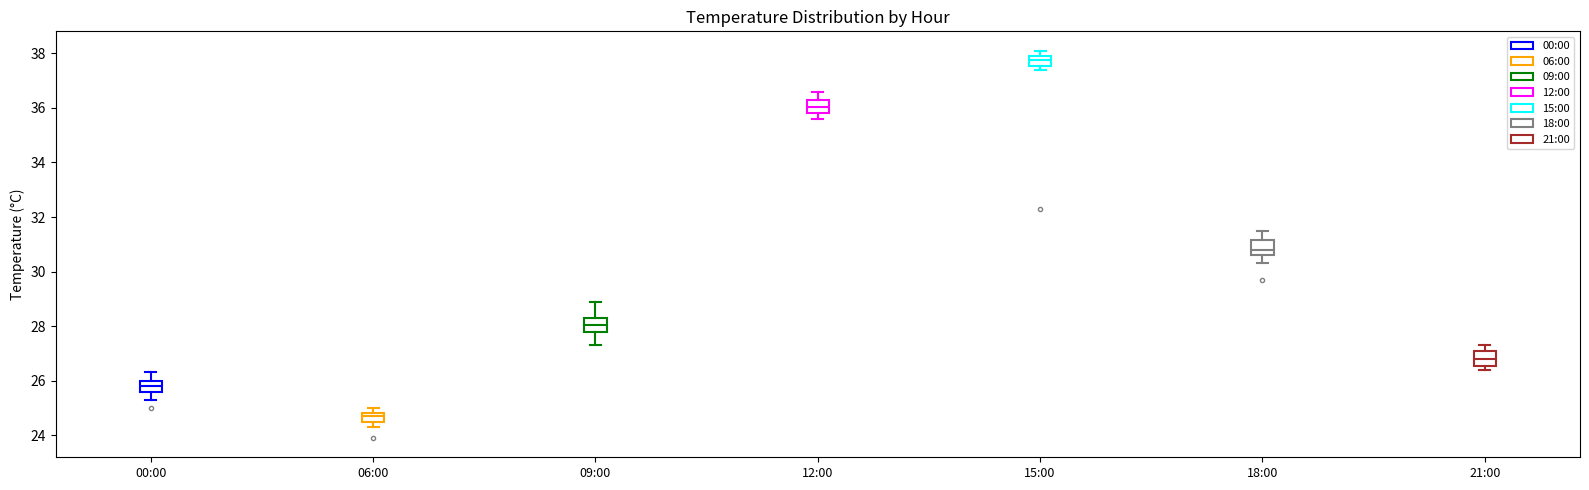

Reading left to right, transcribe this box plot: for each box, give where its median line is, the range the box spans, and where its two whiskers end, as read against the y-axis. The values are not printed on the chart, so give them approximately, as read against the axis.

00:00: median 25.8, box 25.6 to 26.0, whiskers 25.4 to 26.4
06:00: median 24.8 (just below the box's upper edge), box 24.6 to 24.8, whiskers 24.4 to 25.0
09:00: median 28.0, box 27.8 to 28.4, whiskers 27.4 to 29.0
12:00: median 36.0, box 35.8 to 36.4, whiskers 35.6 to 36.6
15:00: median 37.8, box 37.6 to 38.0, whiskers 37.4 to 38.2
18:00: median 30.8, box 30.6 to 31.2, whiskers 30.4 to 31.6
21:00: median 26.8, box 26.6 to 27.0, whiskers 26.4 to 27.4